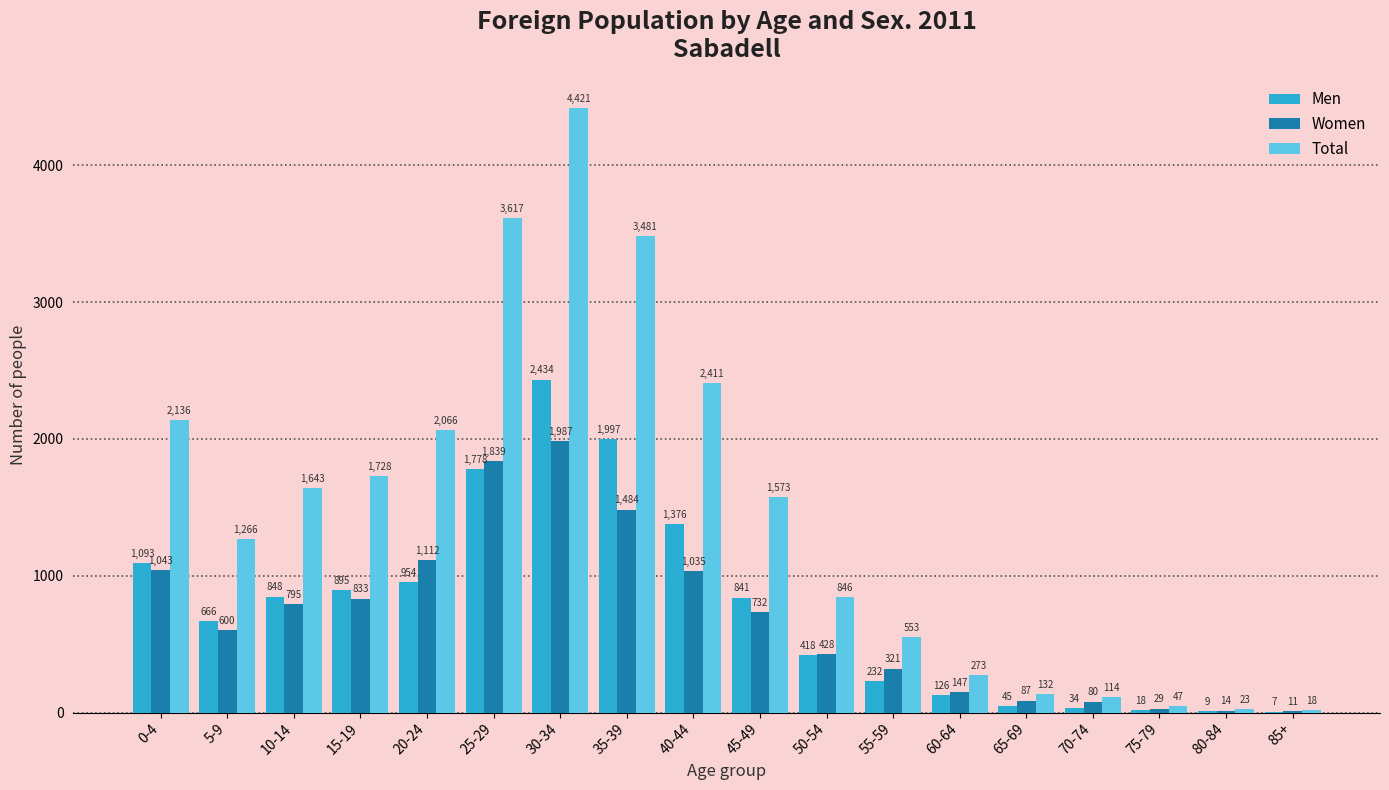

Reading left to right, list all the values displayed in this chart.

Men: 1093	666	848	895	954	1778	2434	1997	1376	841	418	232	126	45	34	18	9	7
Women: 1043	600	795	833	1112	1839	1987	1484	1035	732	428	321	147	87	80	29	14	11
Total: 2136	1266	1643	1728	2066	3617	4421	3481	2411	1573	846	553	273	132	114	47	23	18